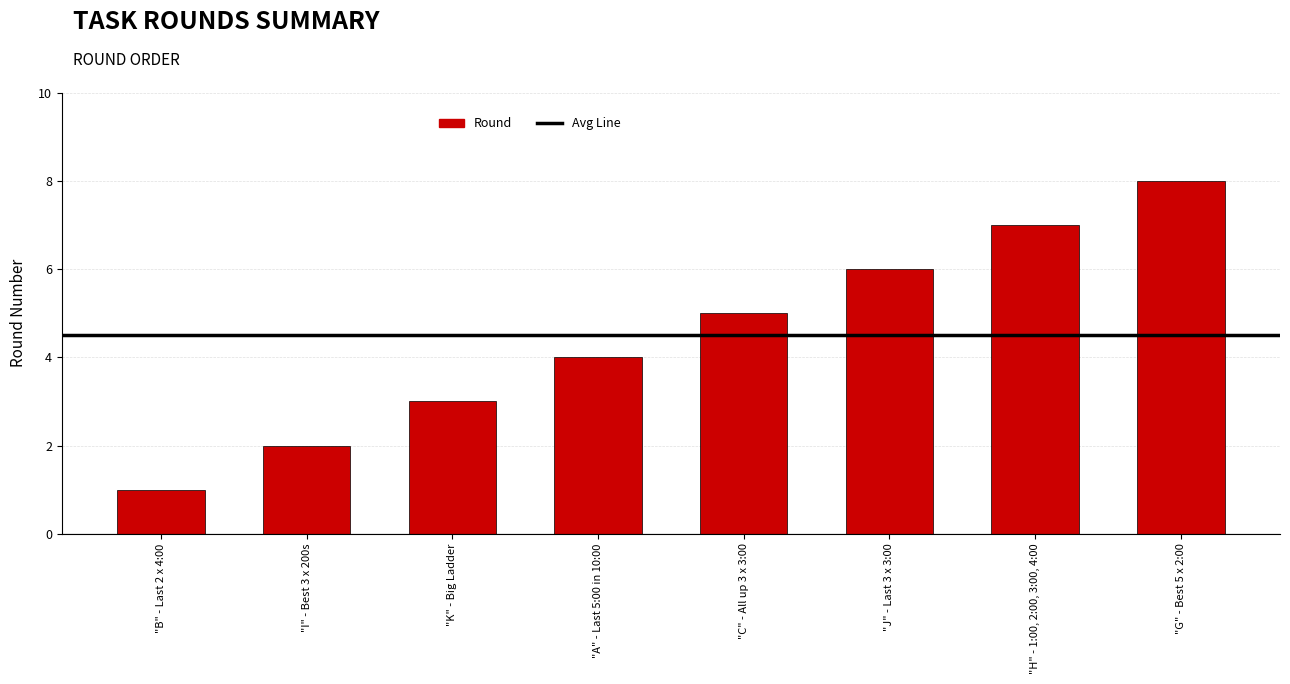

Does the chart contain any negative values?

No